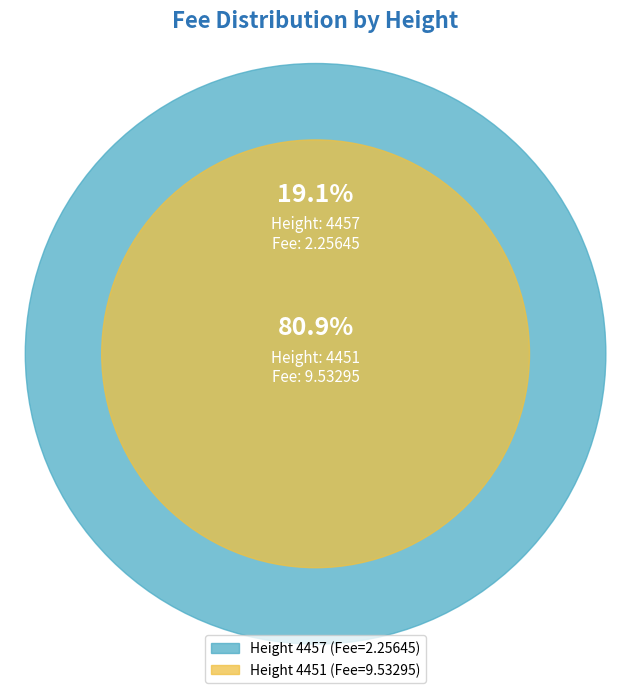

Count the number of slices in the pie.

2